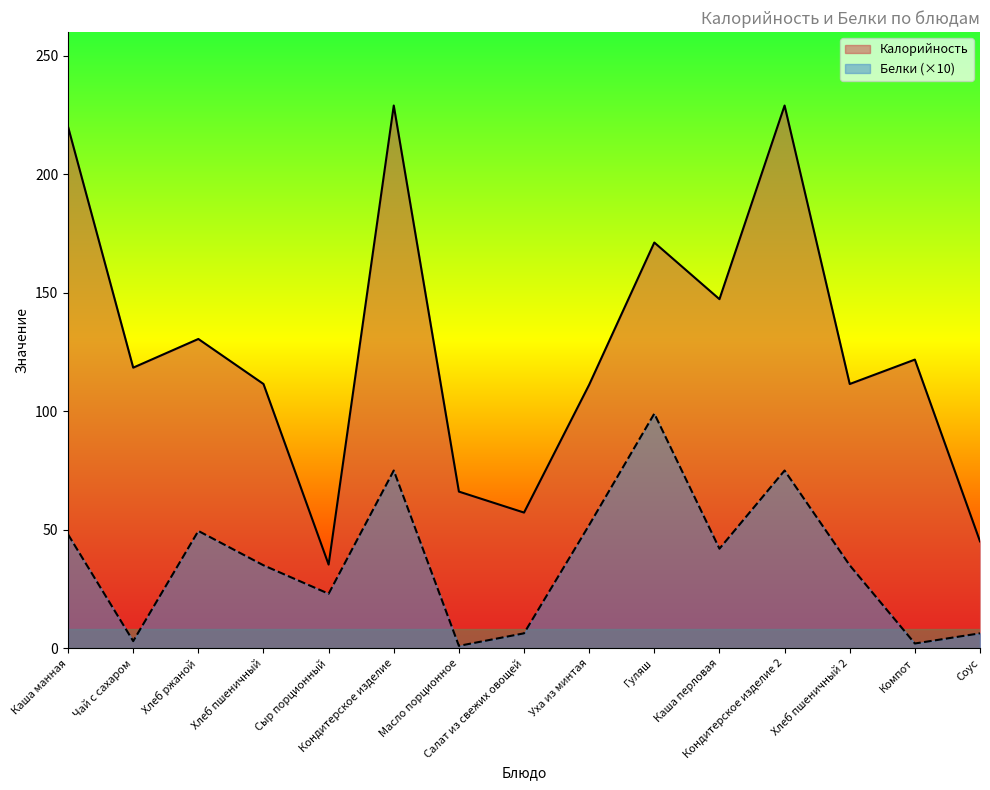

At which label does Калорийность reach its minimum?

Сыр порционный